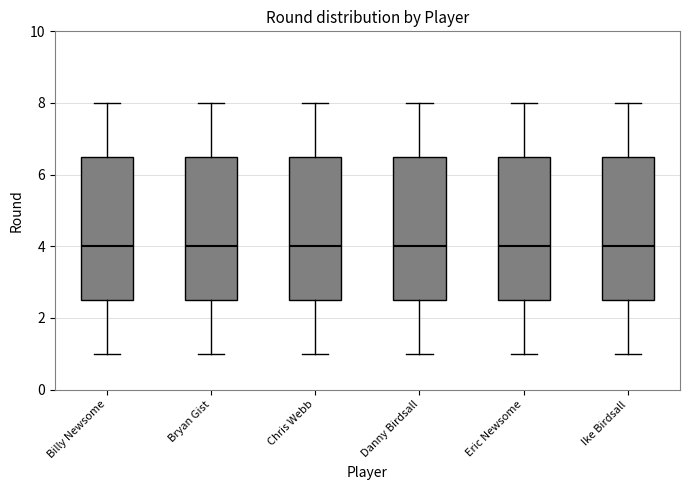

Where does the lower whisker of the box for Chris Webb end on the y-axis? The values are not printed on the chart, so give them approximately, as read against the axis.

1.0